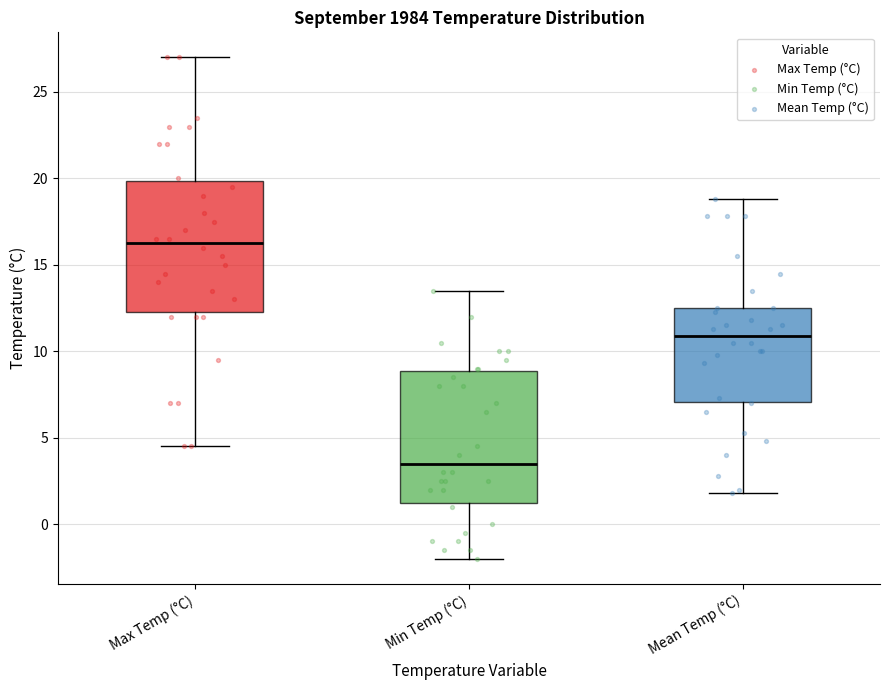

Reading left to right, transcribe this box plot: for each box, give where its median line is, the range the box spans, and where its two whiskers end, as read against the y-axis. The values are not printed on the chart, so give them approximately, as read against the axis.

Max Temp (°C): median 16.5, box 12.5 to 20.0, whiskers 4.5 to 27.0
Min Temp (°C): median 3.5, box 1.5 to 9.0, whiskers -2.0 to 13.5
Mean Temp (°C): median 11.0, box 7.0 to 12.5, whiskers 2.0 to 19.0